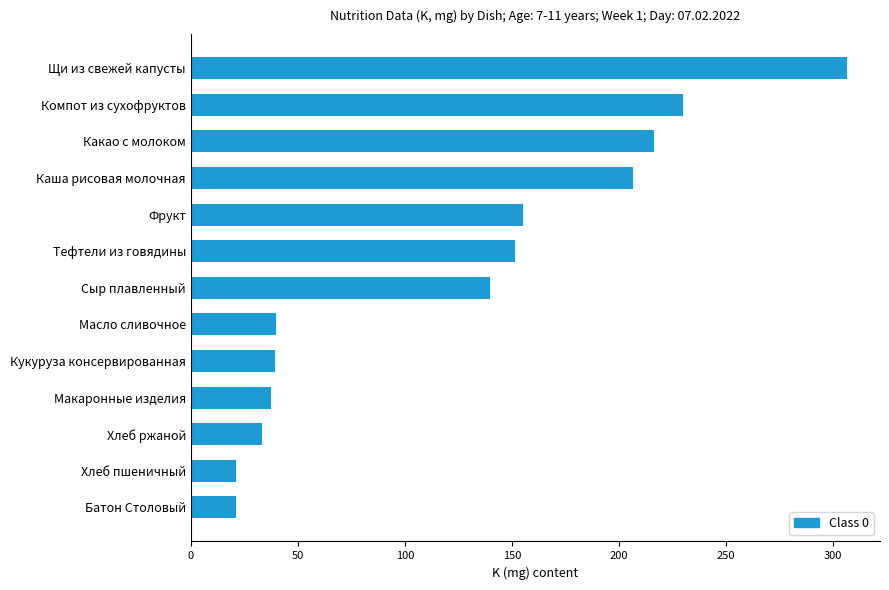

What is the difference between the values at Какао с молоком and Масло сливочное?

176.3